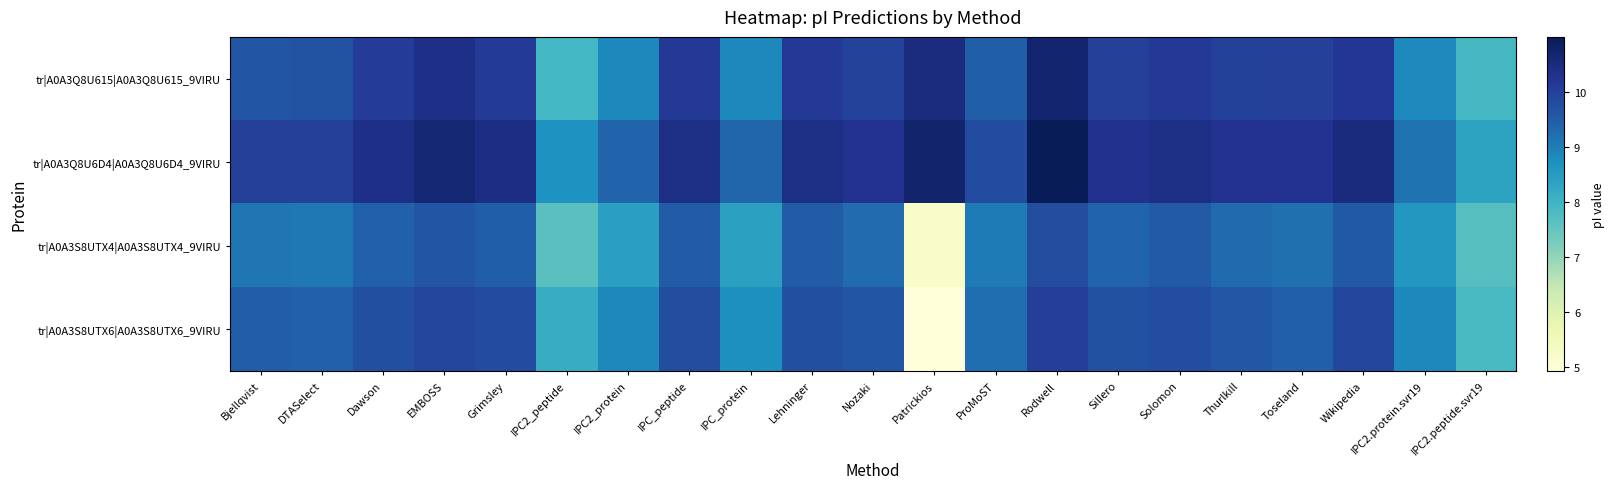

How many categories are shown in the chart?

21